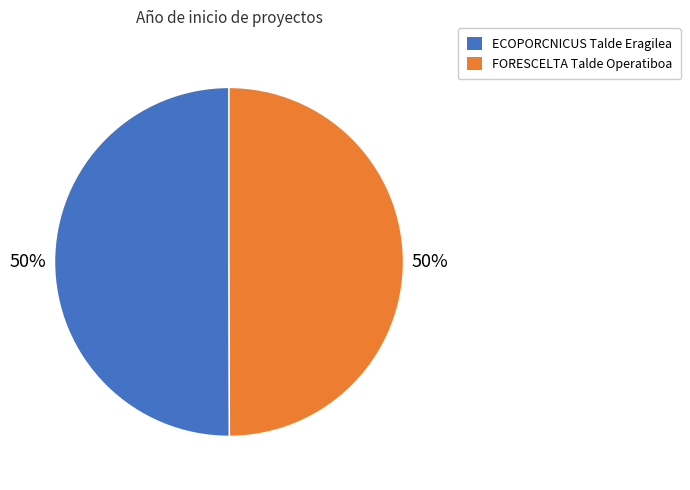

To the nearest percent, what percentage of the pie is FORESCELTA Talde Operatiboa?

50%